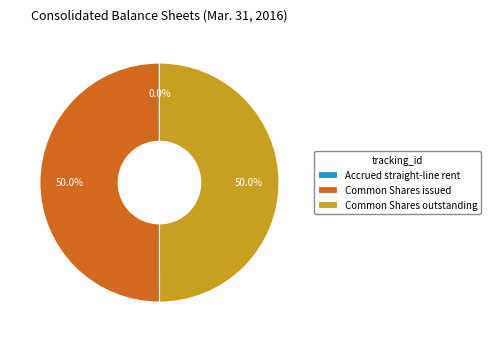

How much of the chart is everything except Common Shares outstanding?

50.0%